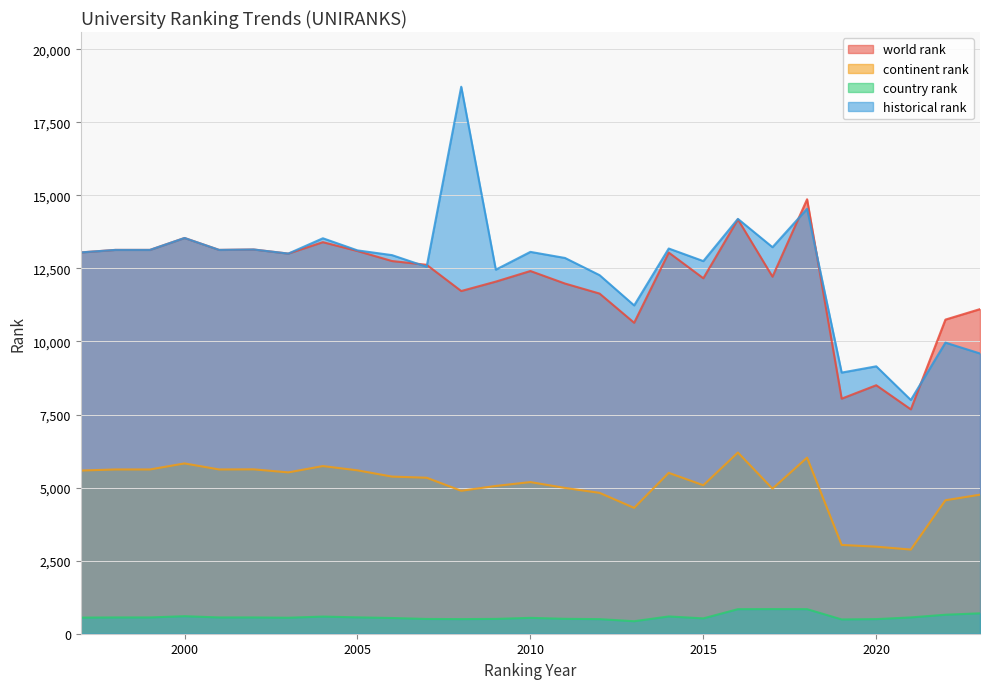

The continent rank series shows 4989.0 at 2011. True or false?

True